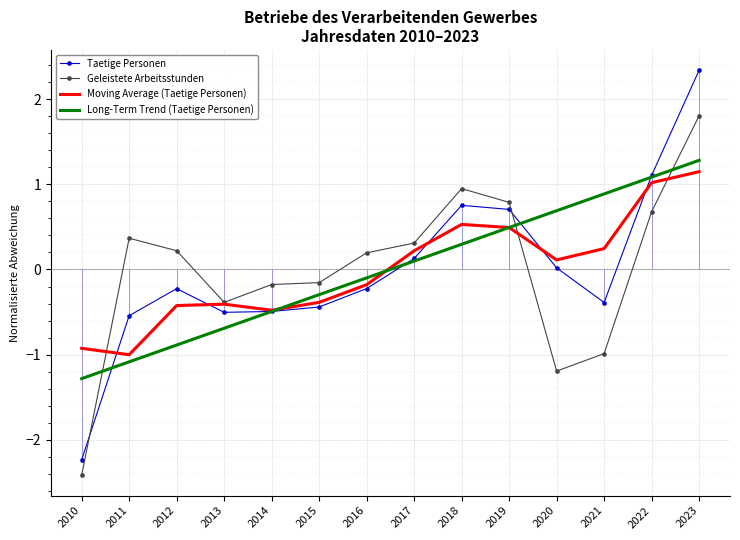

What is the maximum value shown in the chart?

2.3